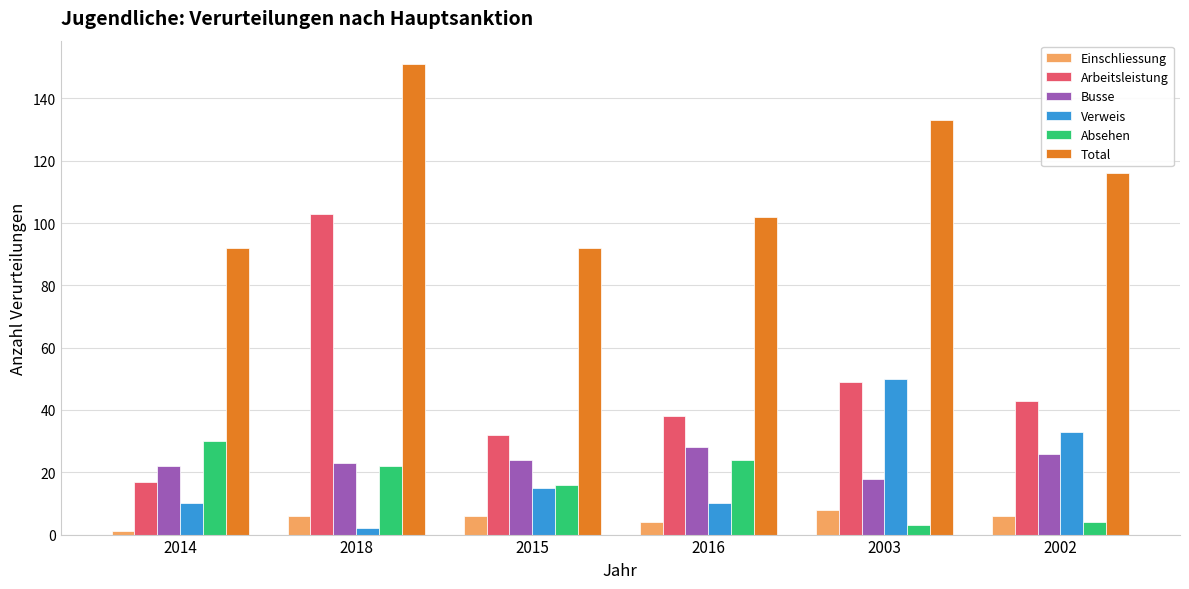

Reading left to right, extract all data points from this chart.

Einschliessung: 2014=1	2018=6	2015=6	2016=4	2003=8	2002=6
Arbeitsleistung: 2014=17	2018=103	2015=32	2016=38	2003=49	2002=43
Busse: 2014=22	2018=23	2015=24	2016=28	2003=18	2002=26
Verweis: 2014=10	2018=2	2015=15	2016=10	2003=50	2002=33
Absehen: 2014=30	2018=22	2015=16	2016=24	2003=3	2002=4
Total: 2014=92	2018=151	2015=92	2016=102	2003=133	2002=116